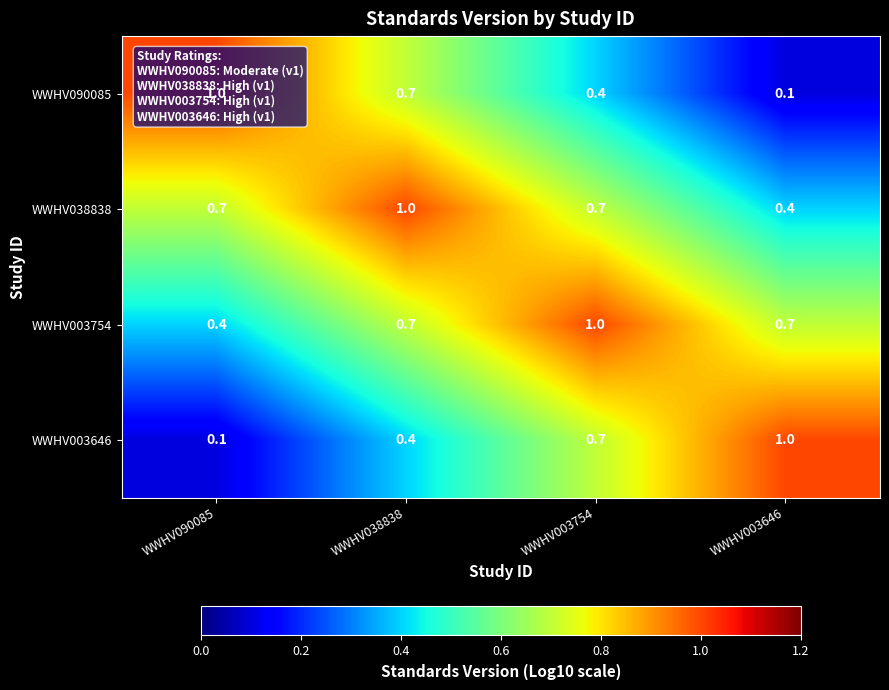

True or false: WWHV038838 has a value of 1.0 at WWHV038838.

True